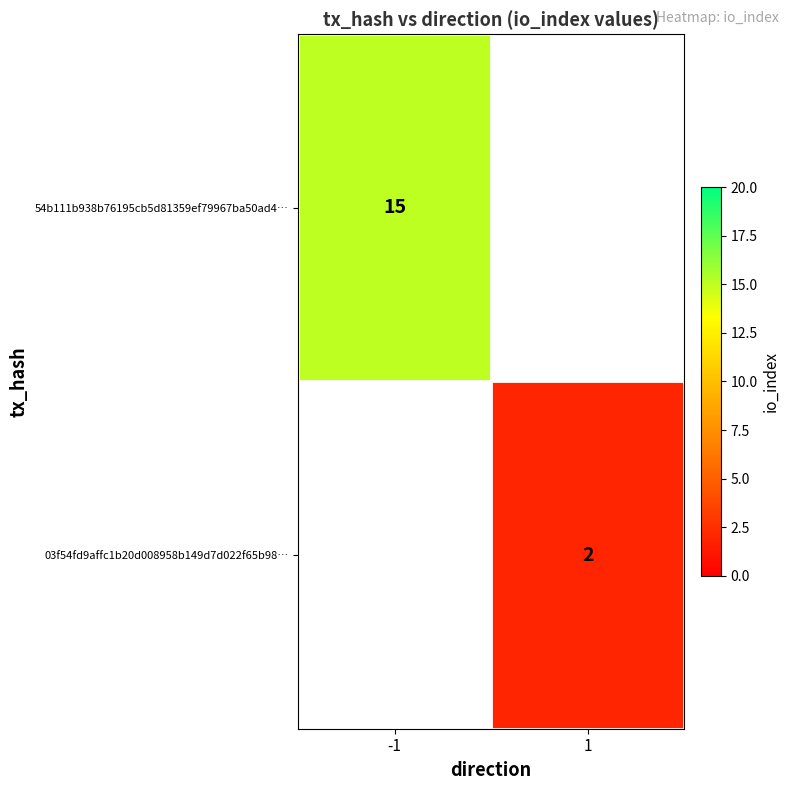

True or false: 54b111b938b76195cb5d81359ef79967ba50ad4… has a value of 15 at -1.

True